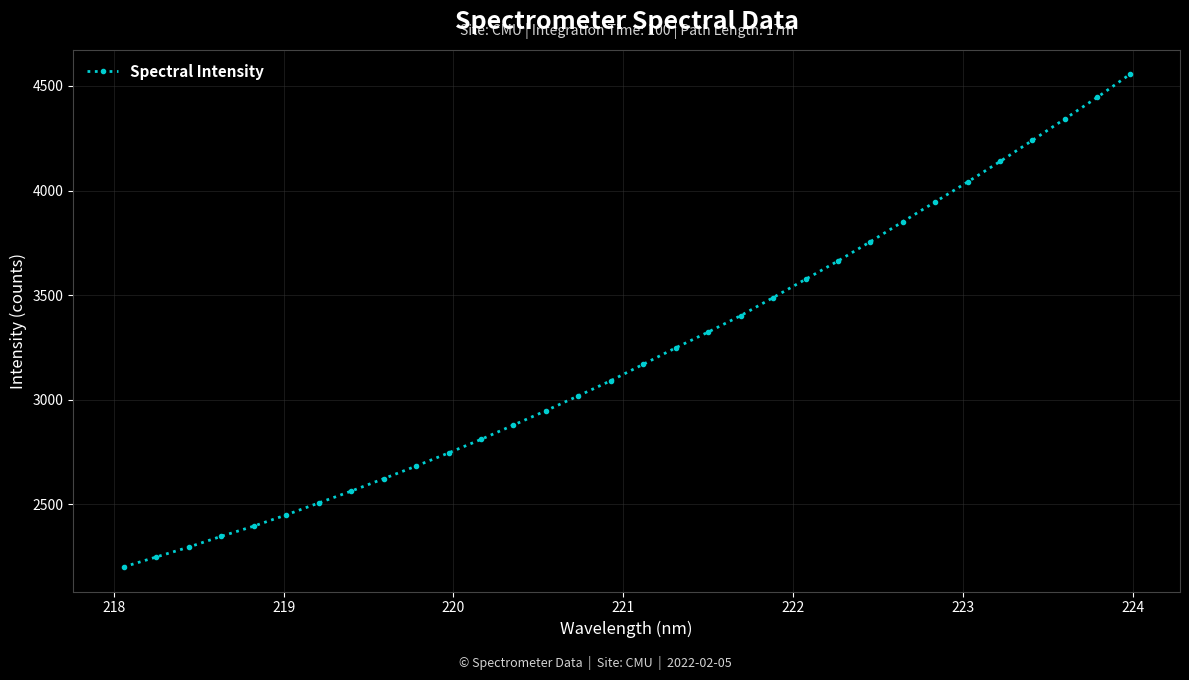

What is the difference between the maximum and minimum values?

2353.5